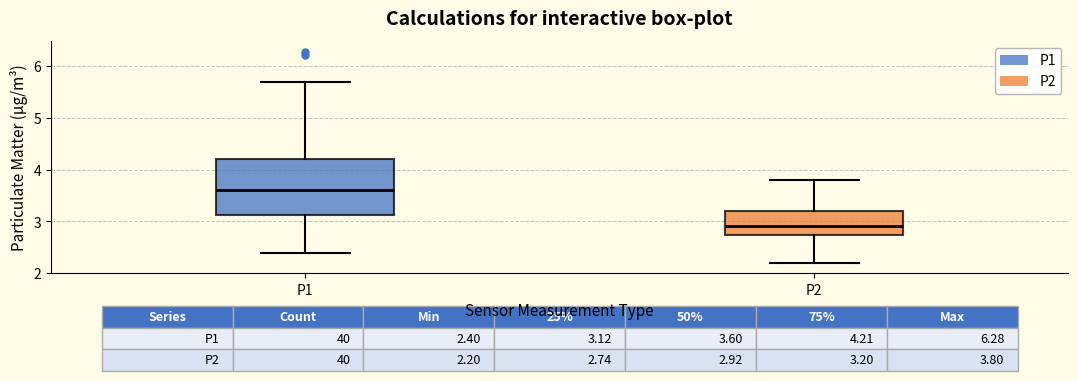

Which box is the tallest, from its lower edge to its upper edge?

P1